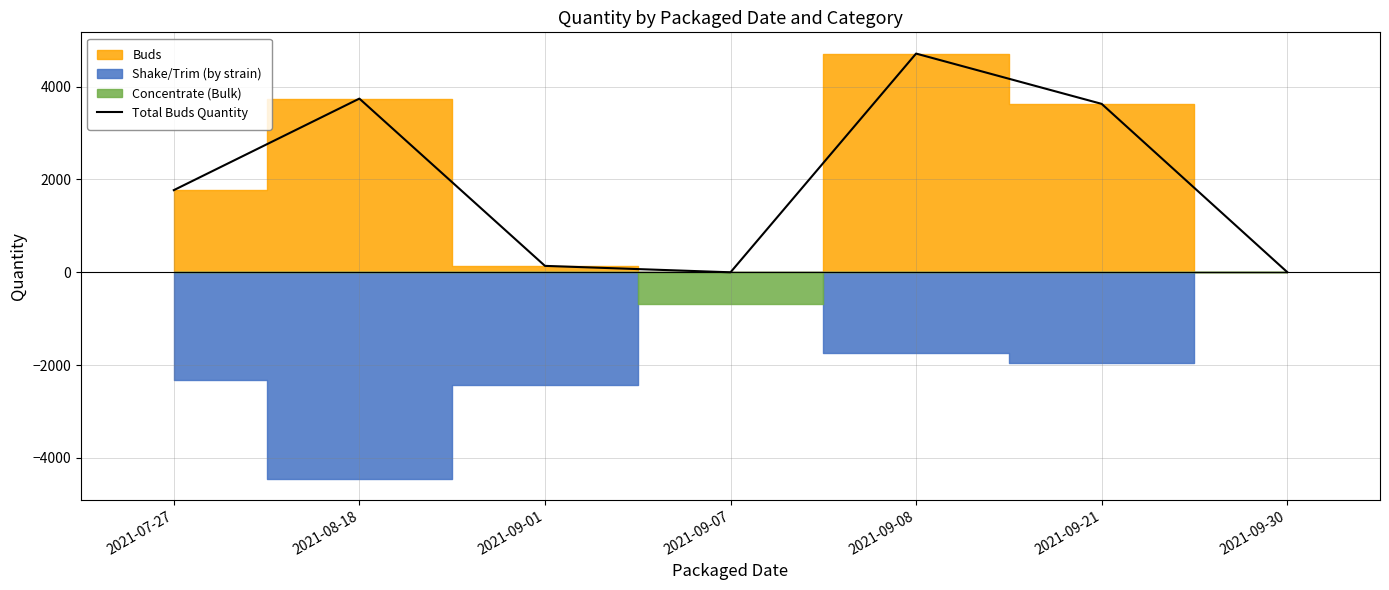

Which has a higher value, 2021-09-07 or 2021-09-01?

2021-09-01